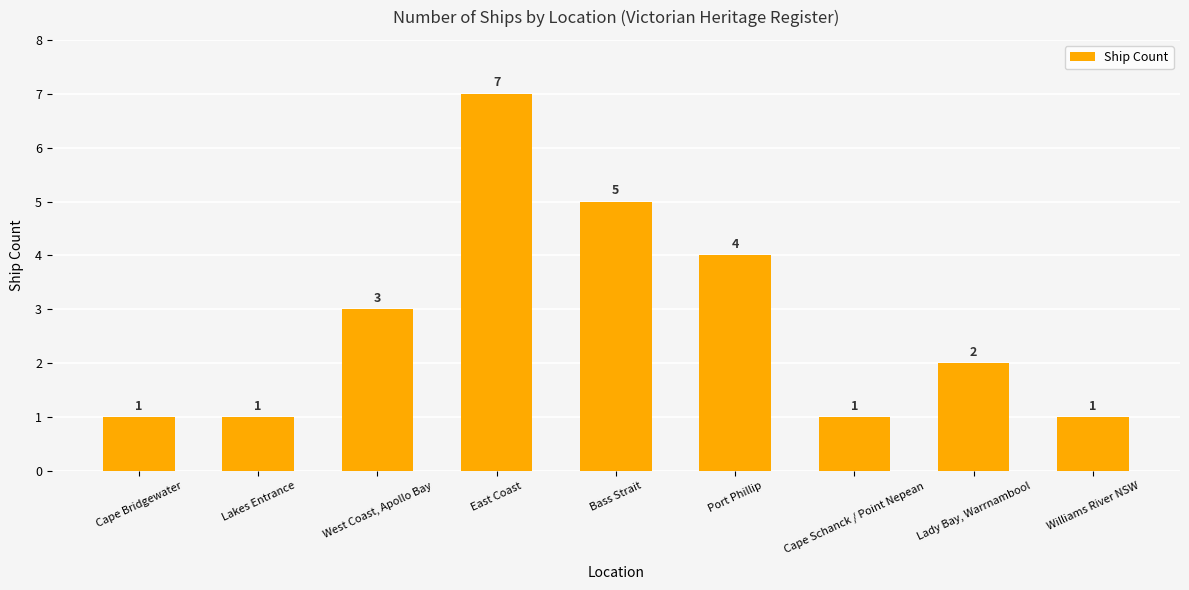

The value at Port Phillip is 1. True or false?

False